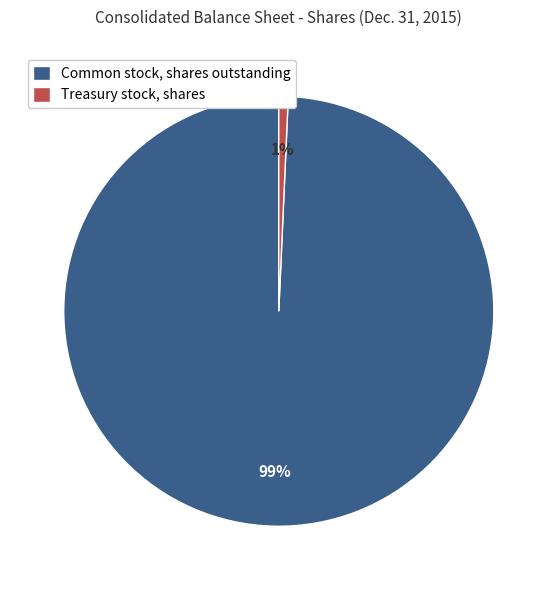

Which slice is the smallest?

Treasury stock, shares